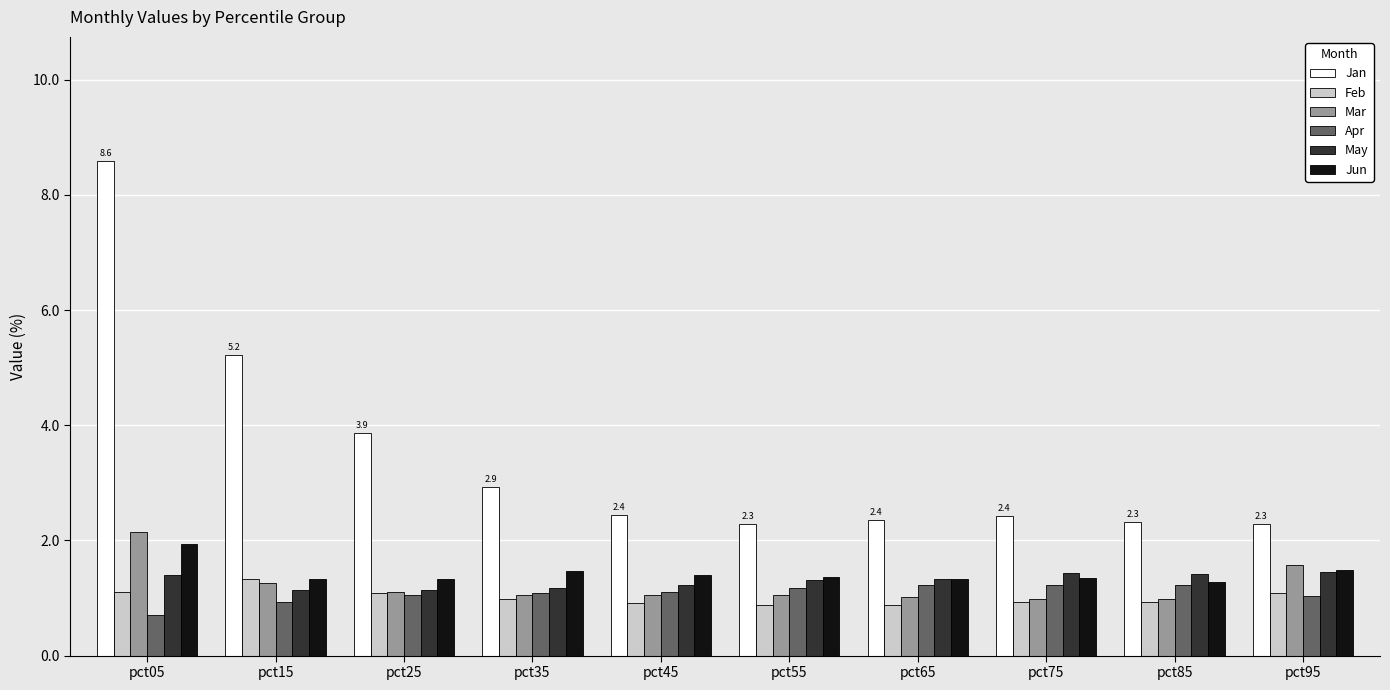

True or false: Jan has a value of 2.3 at pct85.

True